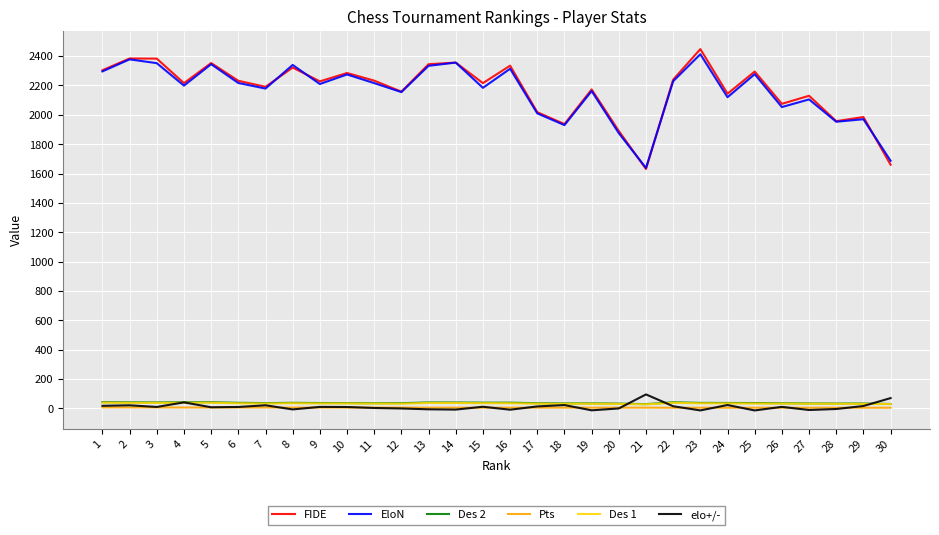

Is it true that Des 2 equals 36.5 at 25?

True